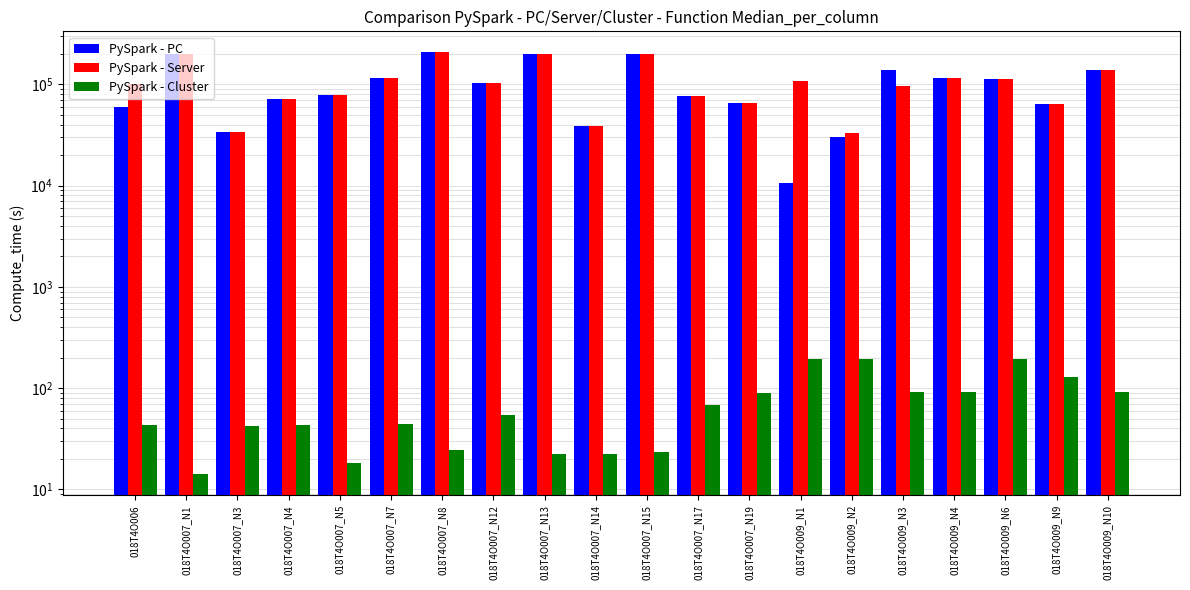

What is the highest value of the PySpark - PC series?

206830.5